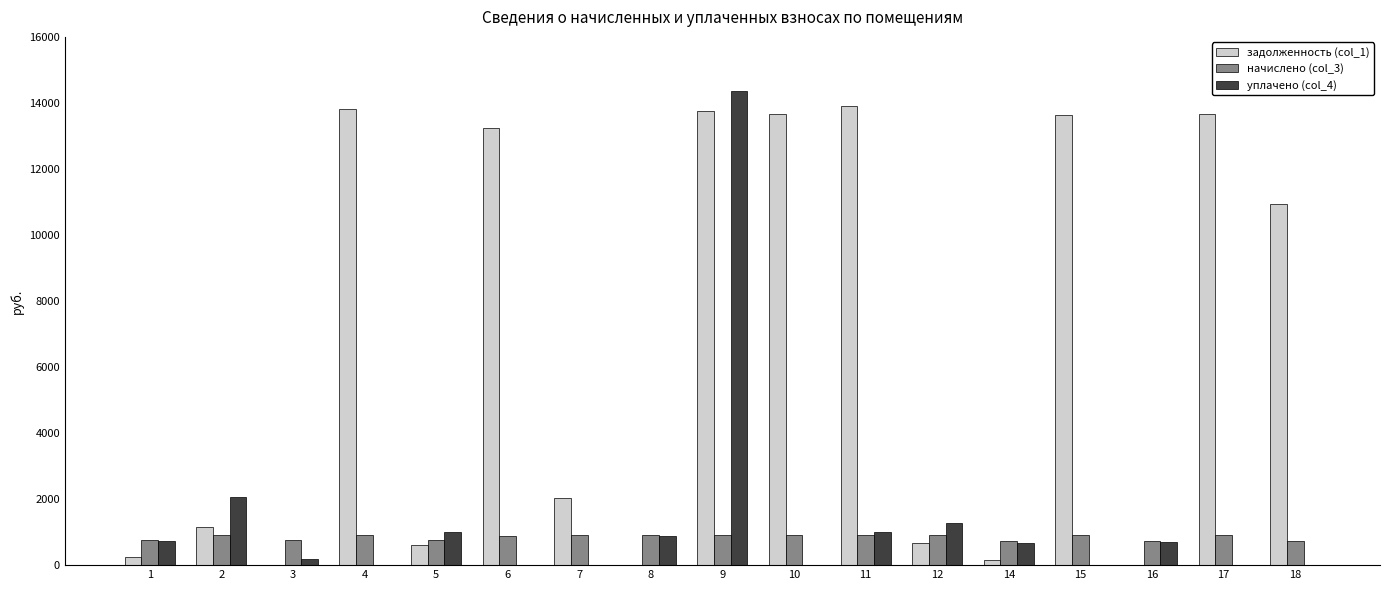

How many values in the задолженность (col_1) series exceed 2029?

9